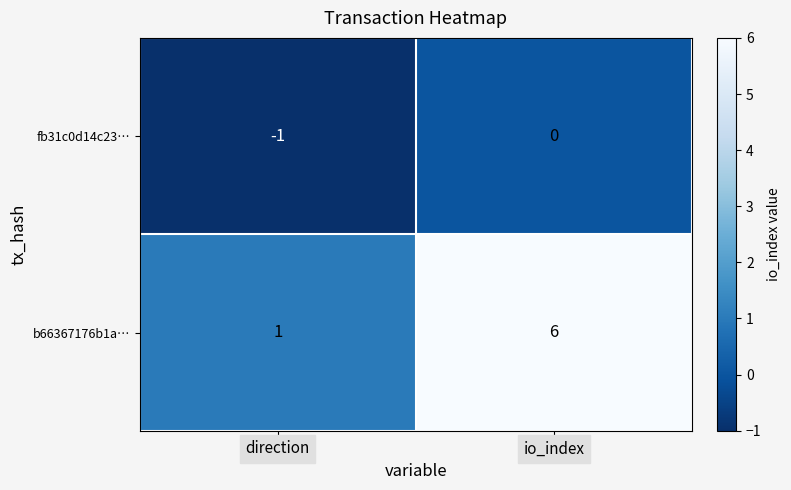

Between direction and io_index, which series saw the biggest shift?

b66367176b1a…